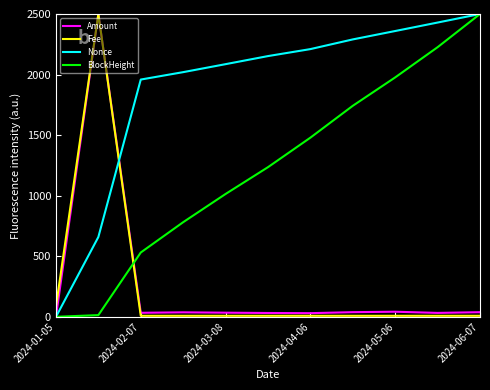

What is the greatest value displayed?

2500.0